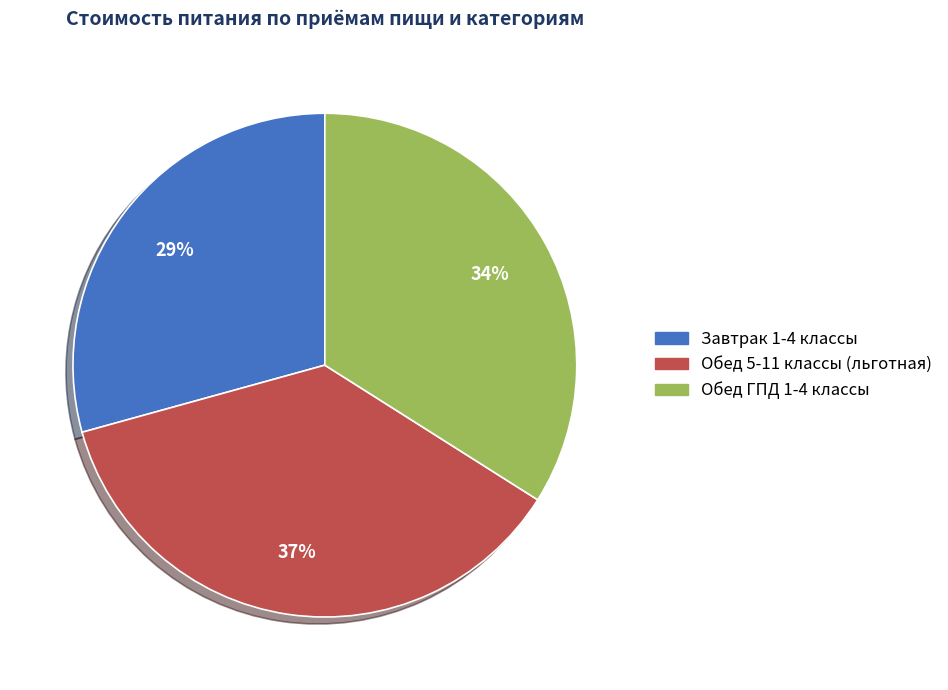

Approximately how many times larger is the value at Завтрак 1-4 классы compared to Обед 5-11 классы (льготная)?

0.8